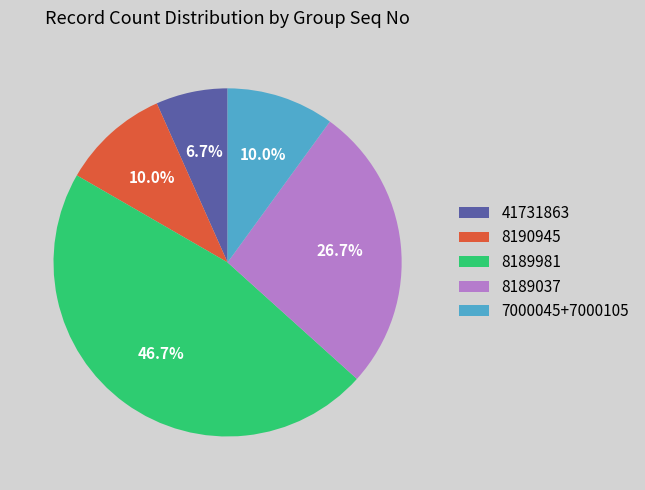

To the nearest percent, what is the difference between the 8189981 and 41731863 slice percentages?

40%